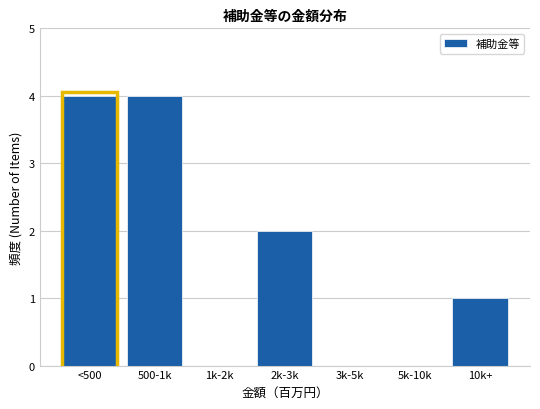

Reading left to right, extract all data points from this chart.

<500=4	500-1k=4	1k-2k=0	2k-3k=2	3k-5k=0	5k-10k=0	10k+=1